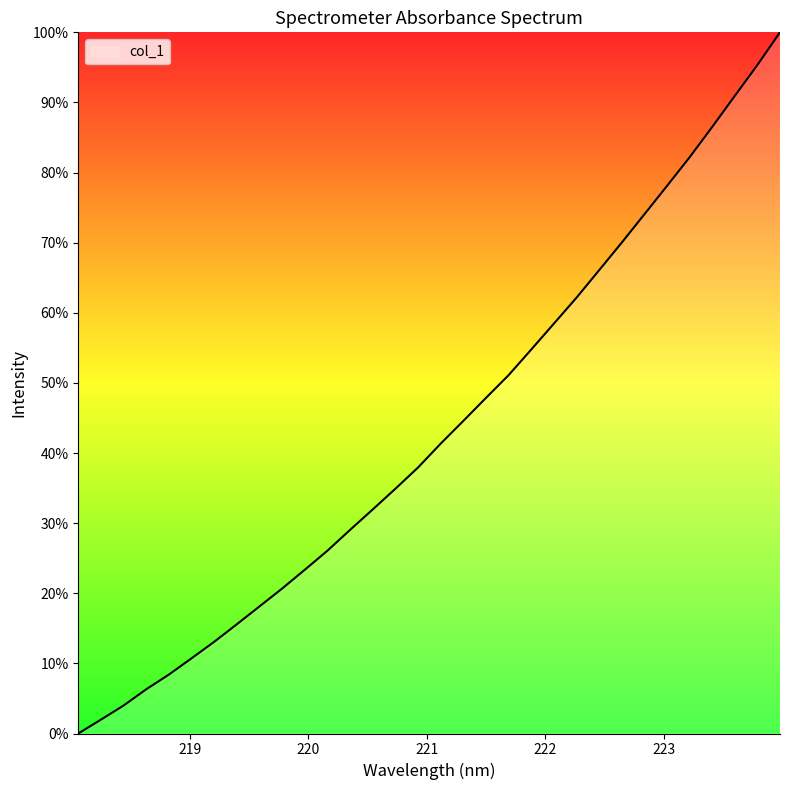

Is this an area chart (filled region under the line)?

Yes